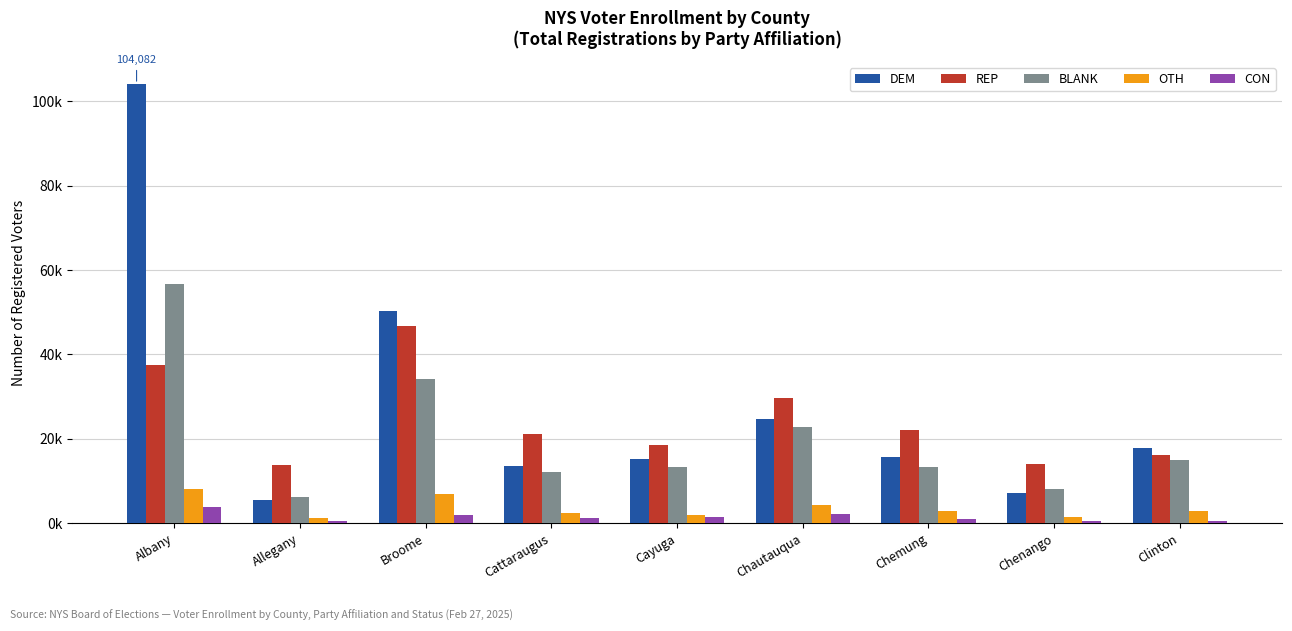

What is the greatest value displayed?

104082